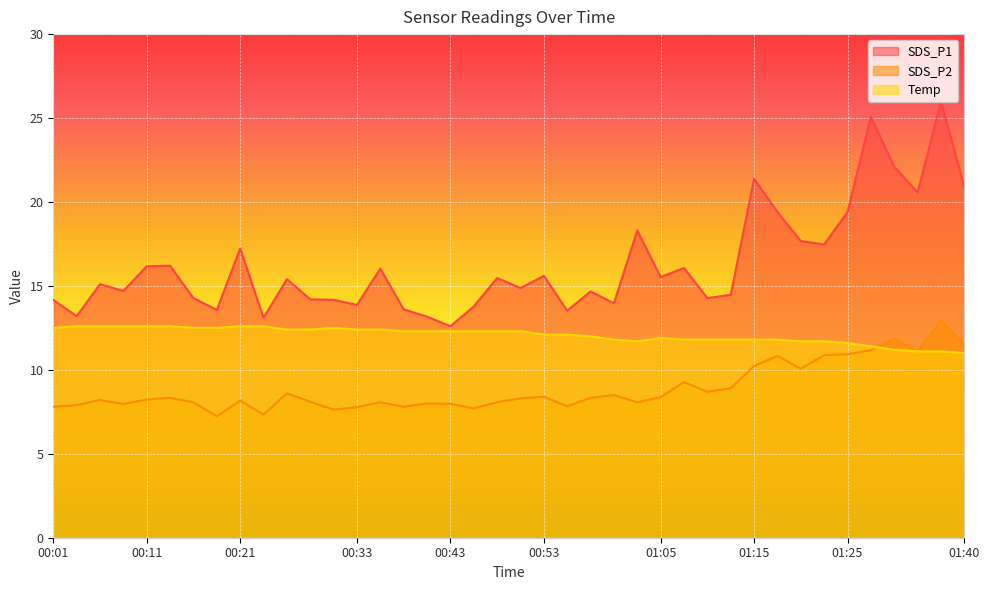

True or false: Temp has a value of 12.1 at 00:53.

True